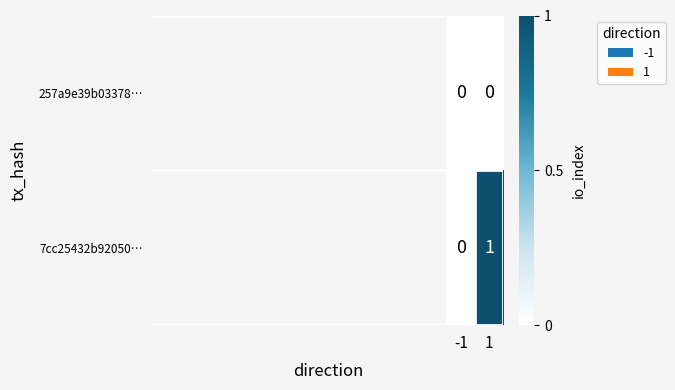

What is the maximum value shown in the chart?

1